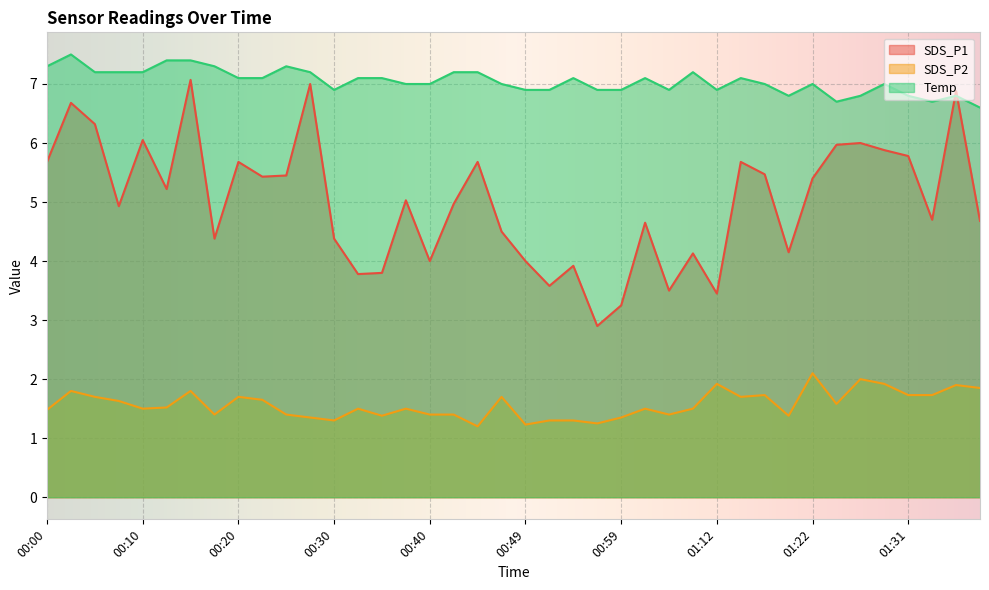

At which category does SDS_P1 reach its first local peak?

00:03